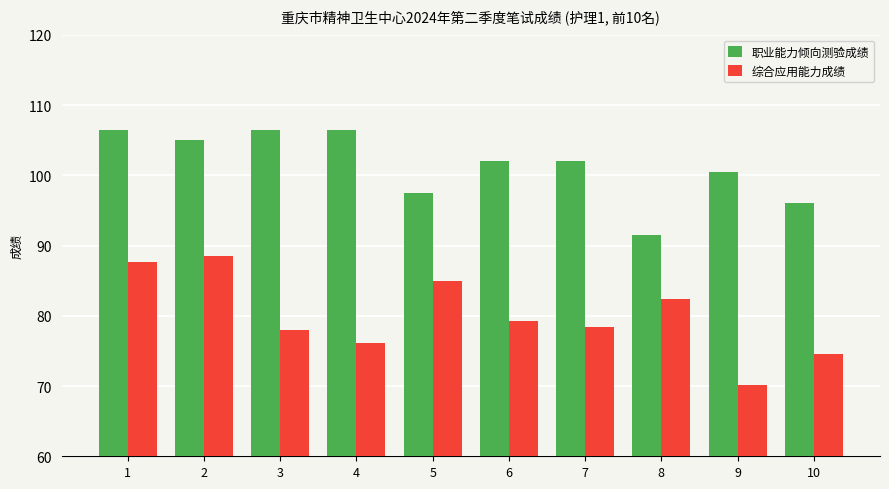

Reading left to right, extract all data points from this chart.

职业能力倾向测验成绩: 1=106.5	2=105.0	3=106.5	4=106.5	5=97.5	6=102.0	7=102.0	8=91.5	9=100.5	10=96.0
综合应用能力成绩: 1=87.7	2=88.5	3=78.0	4=76.1	5=84.9	6=79.2	7=78.4	8=82.4	9=70.1	10=74.5